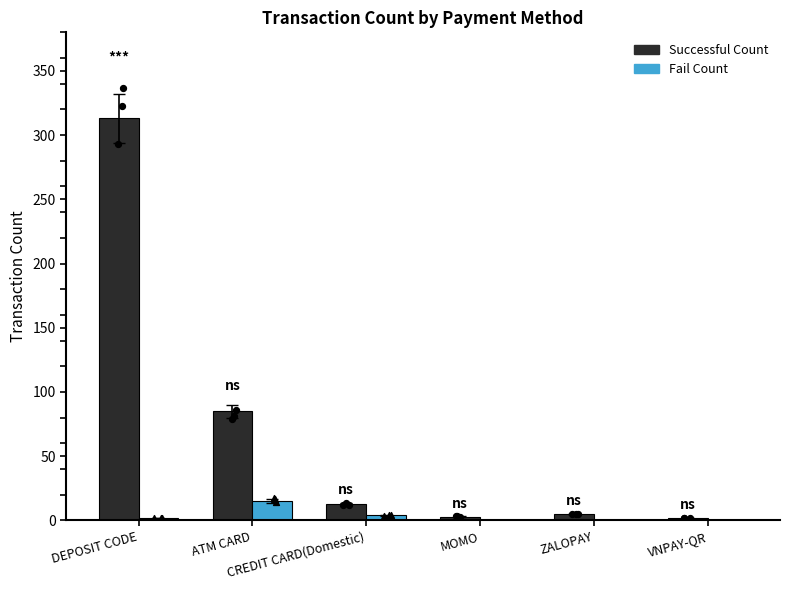

At which category is the sum across all series the highest?

DEPOSIT CODE